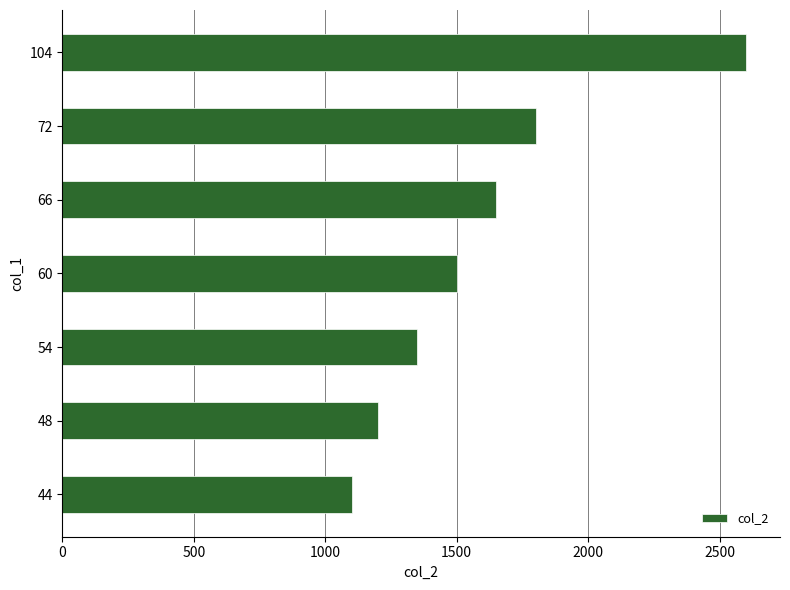

Which label corresponds to the largest value in the chart?

104